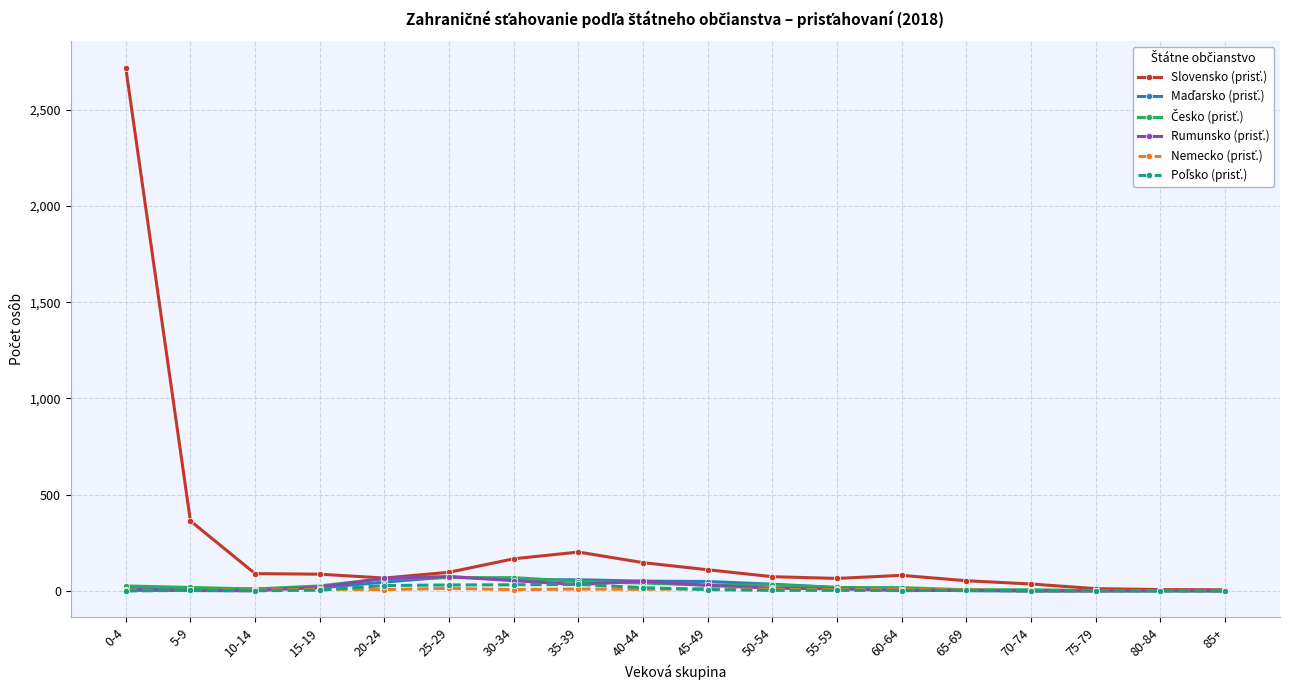

Which category has the highest value across all series?

0-4